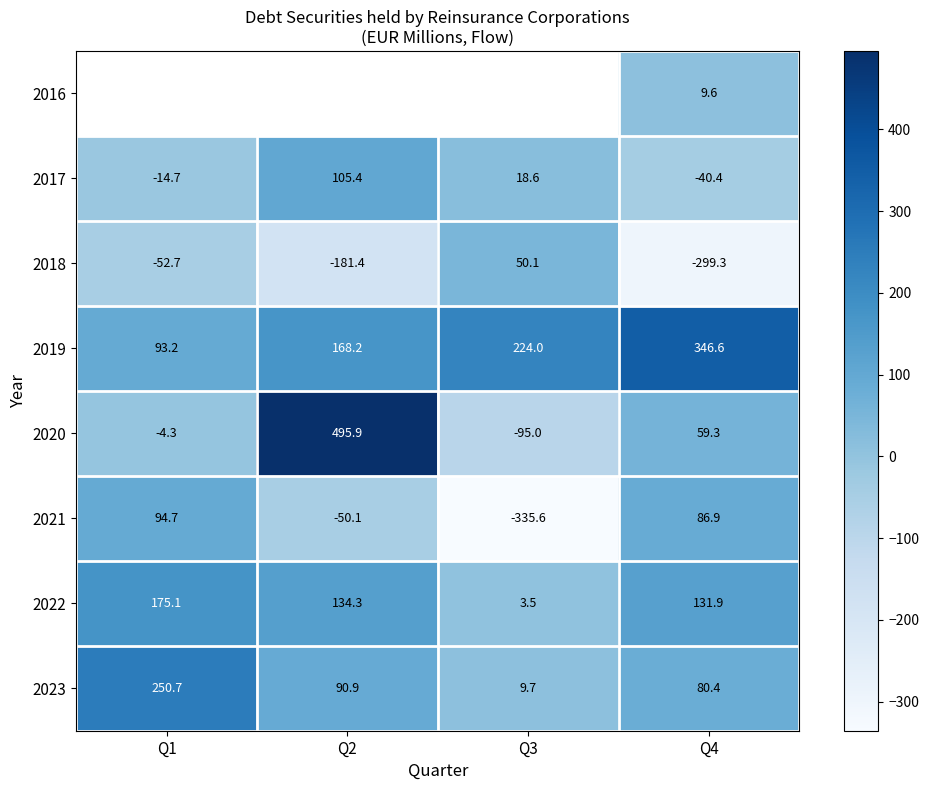

At which label is 2019 closest to 219?

Q3